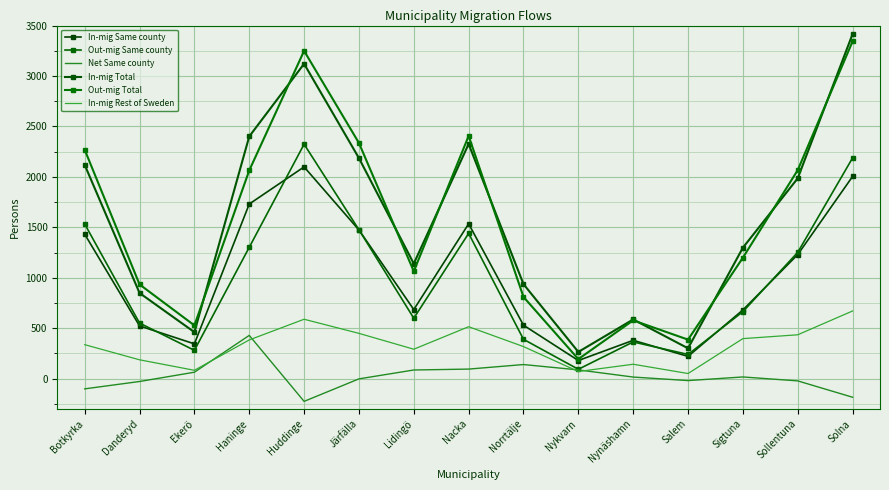

How many values in the In-mig Rest of Sweden series exceed 337?

7